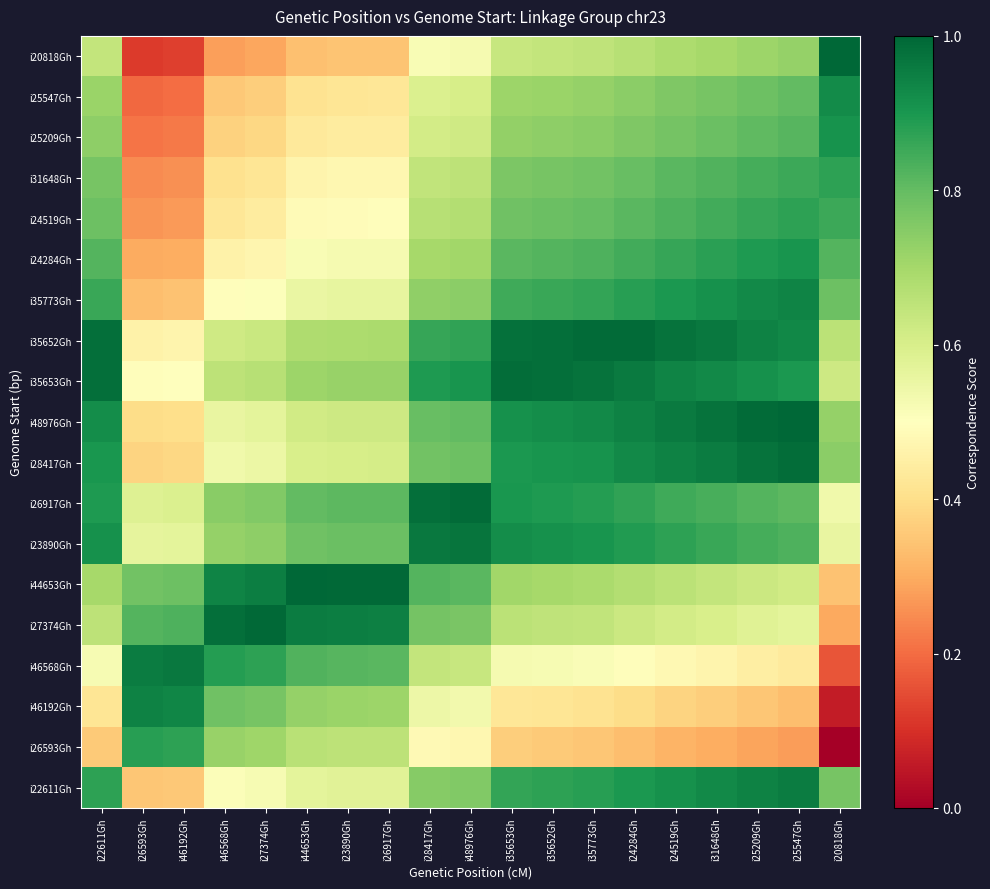

At how many categories does at least one series exceed 0?

19